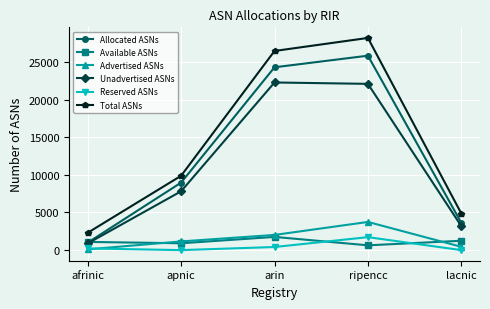

At which label does Advertised ASNs reach its peak?

ripencc